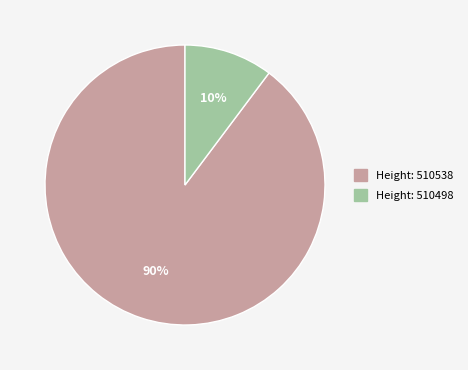

To the nearest percent, what is the average slice percentage?

50%